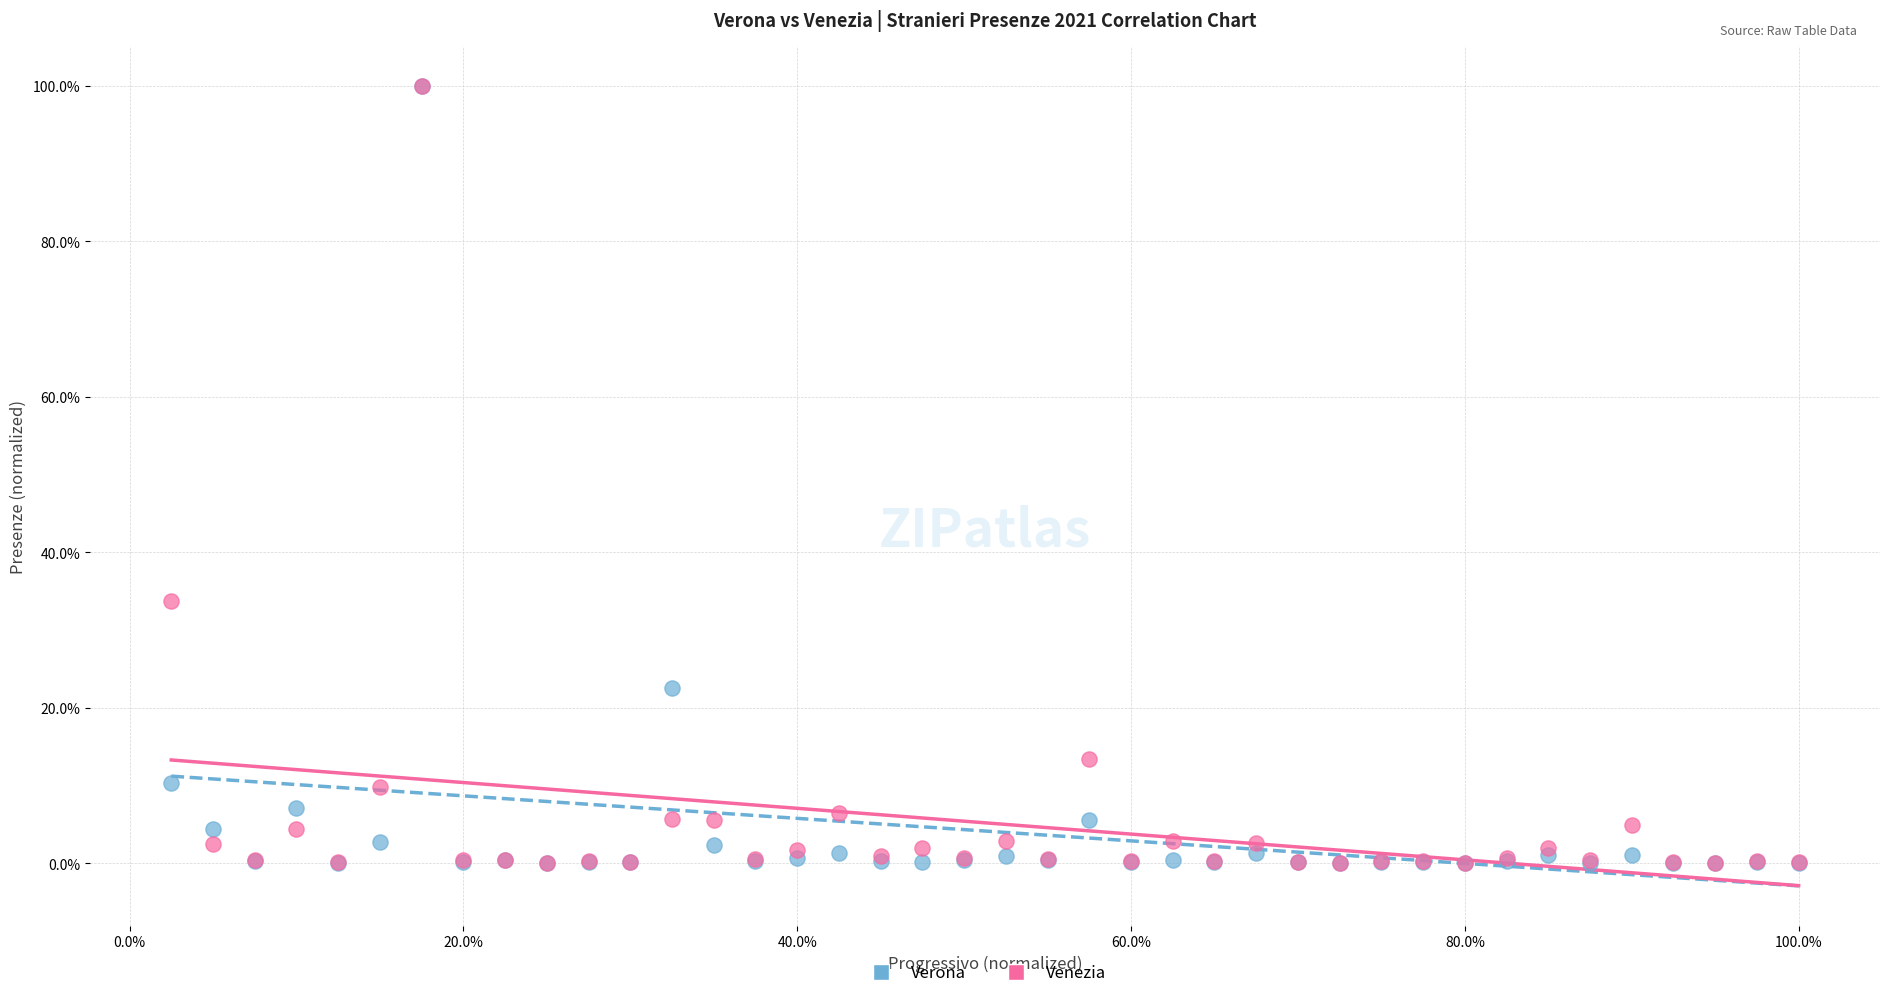

What are all the series names shown in the legend?

Verona, Venezia